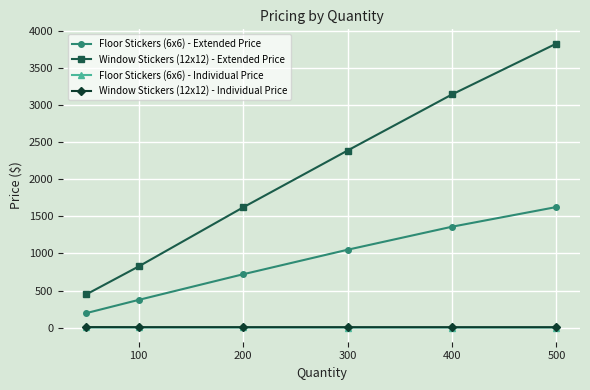

Which series has the largest range (max minus min)?

Window Stickers (12x12) - Extended Price